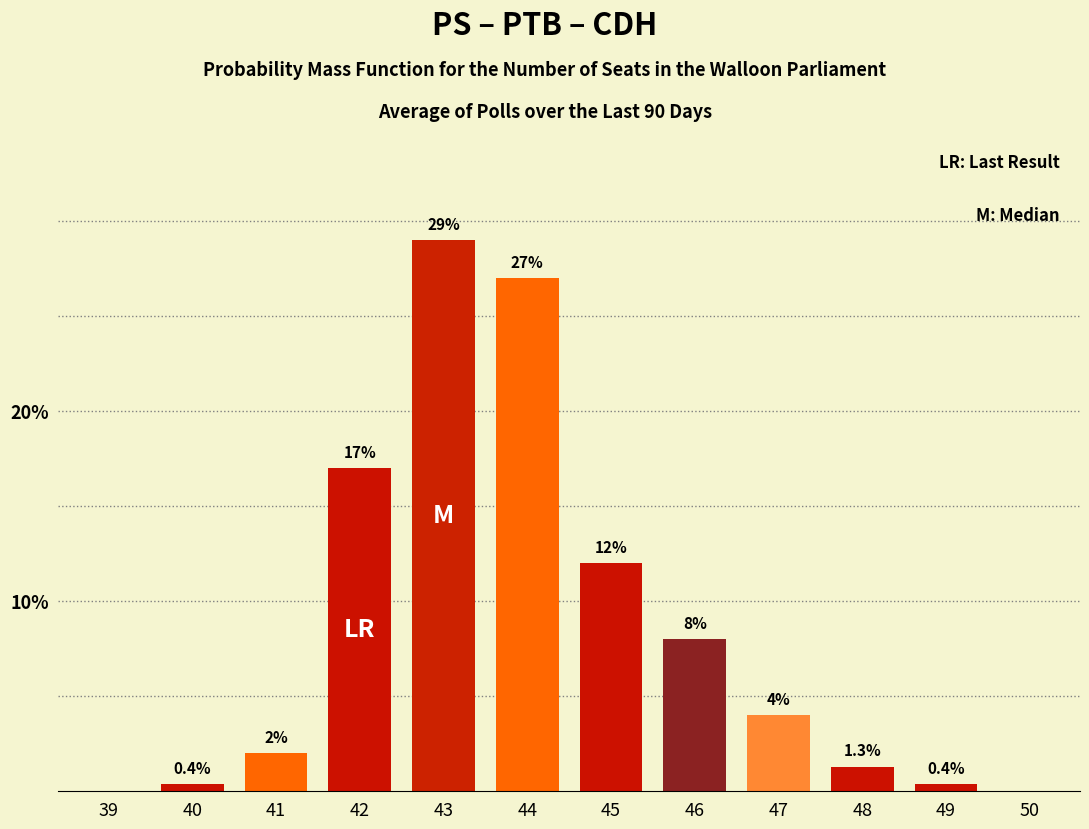

Reading left to right, what are all the values shown in this chart?

39=0.0	40=0.4	41=2.0	42=17.0	43=29.0	44=27.0	45=12.0	46=8.0	47=4.0	48=1.3	49=0.4	50=0.0